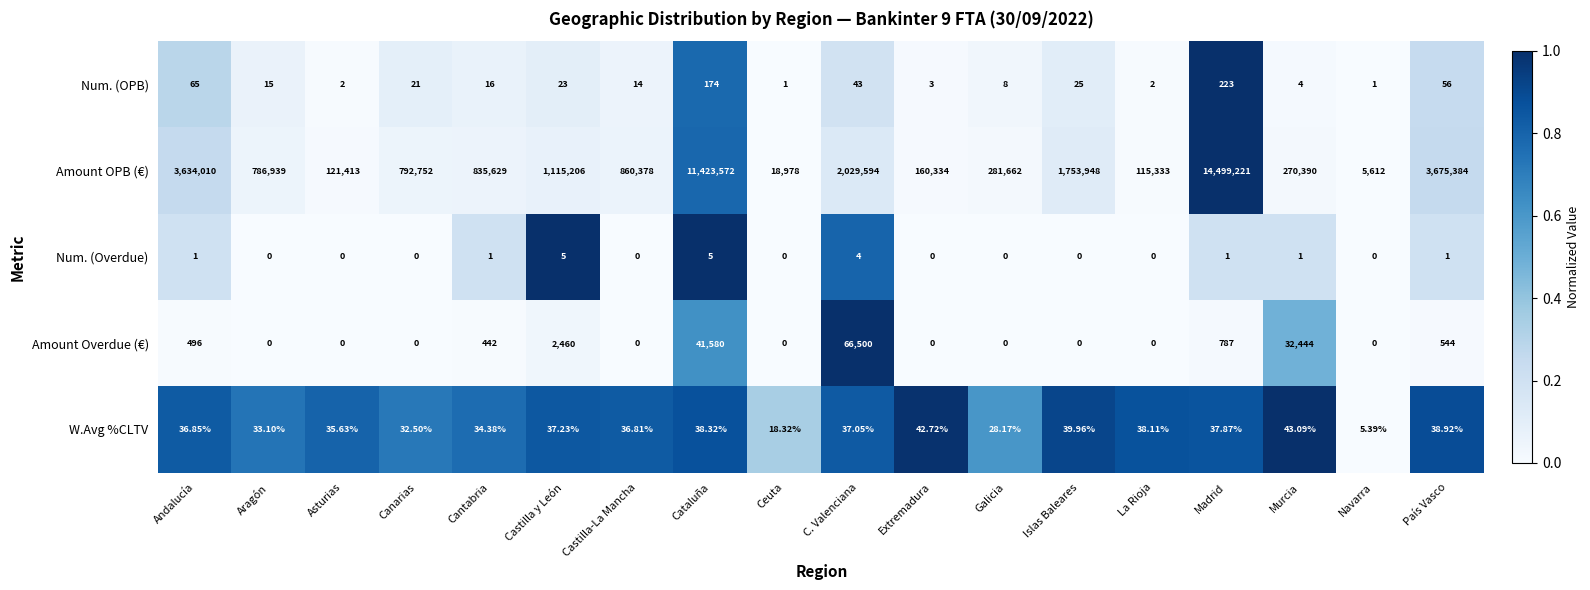

Which label corresponds to the largest value in the chart?

Madrid